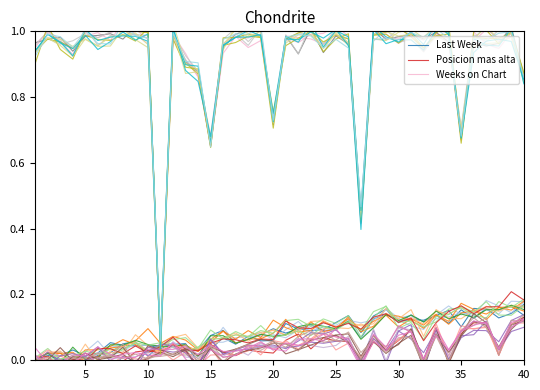

True or false: Weeks on Chart and Posicion mas alta cross at least once.

False